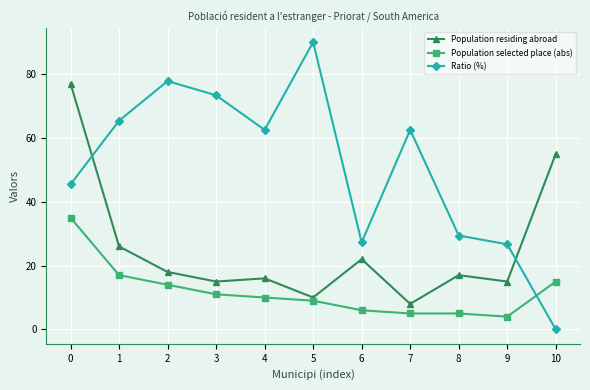

True or false: Population residing abroad has a value of 74.6 at 10.

False